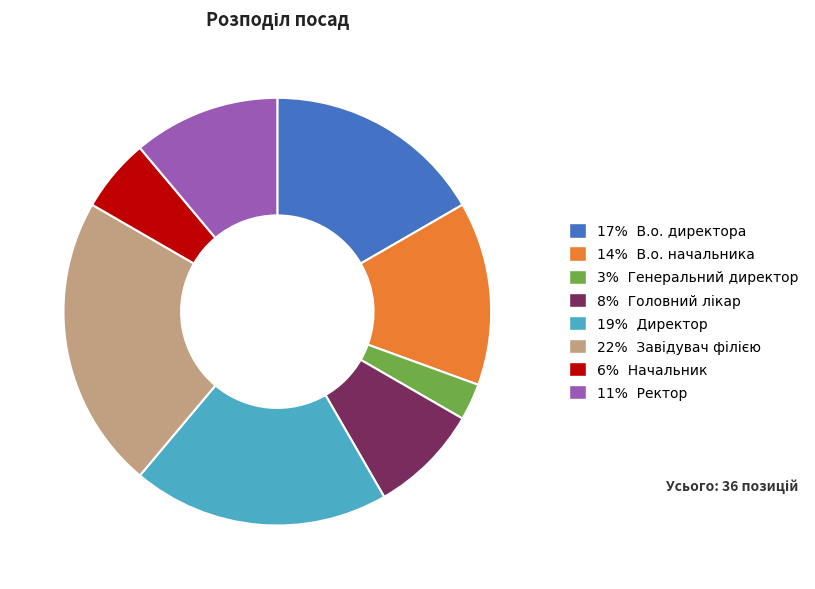

How many slices are in this pie chart?

8